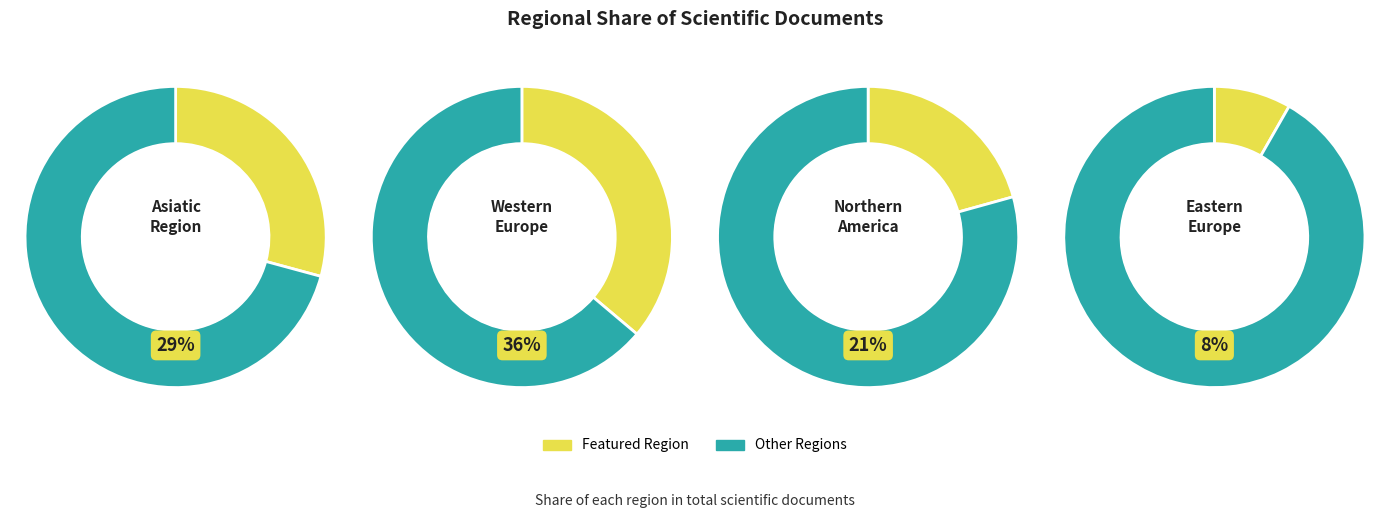

How many slices are in this pie chart?

8